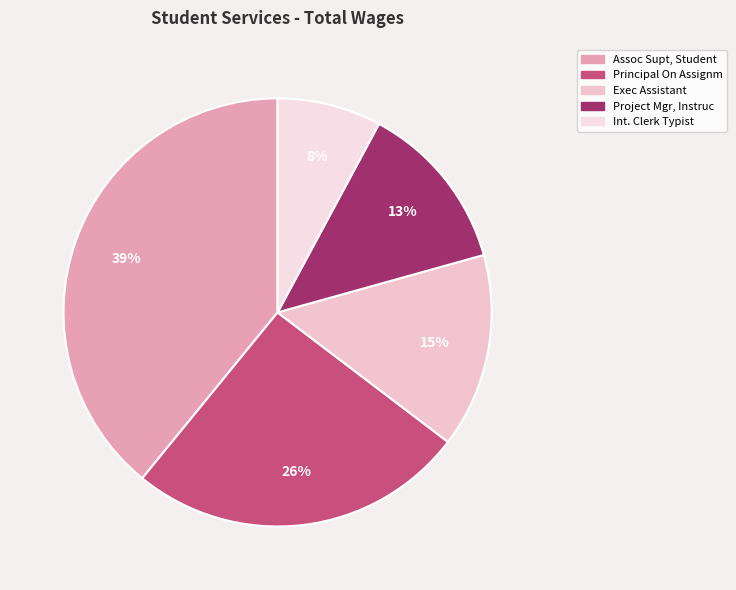

Between Assoc Supt, Student and Exec Assistant, which is larger?

Assoc Supt, Student